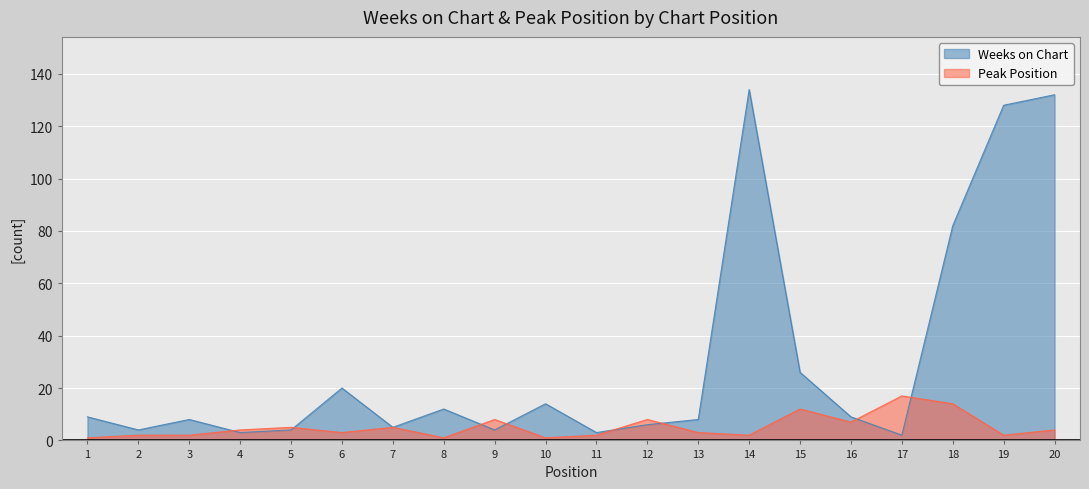

Which series has the largest total across all categories?

Weeks on Chart